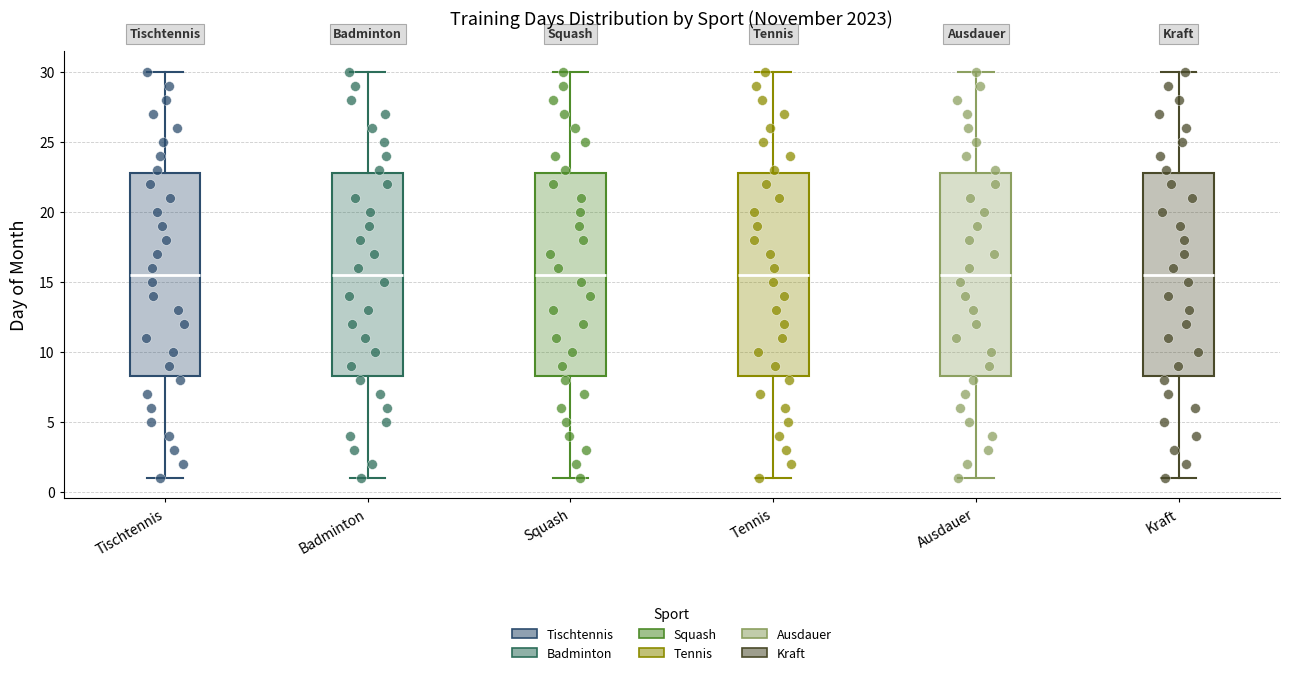

Reading left to right, read every box against the y-axis: the position of its median line, the range the box covers, and the ends of its whiskers. The values are not printed on the chart, so give them approximately, as read against the axis.

Tischtennis: median 15.5, box 8.5 to 23.0, whiskers 1.0 to 30.0
Badminton: median 15.5, box 8.5 to 23.0, whiskers 1.0 to 30.0
Squash: median 15.5, box 8.5 to 23.0, whiskers 1.0 to 30.0
Tennis: median 15.5, box 8.5 to 23.0, whiskers 1.0 to 30.0
Ausdauer: median 15.5, box 8.5 to 23.0, whiskers 1.0 to 30.0
Kraft: median 15.5, box 8.5 to 23.0, whiskers 1.0 to 30.0